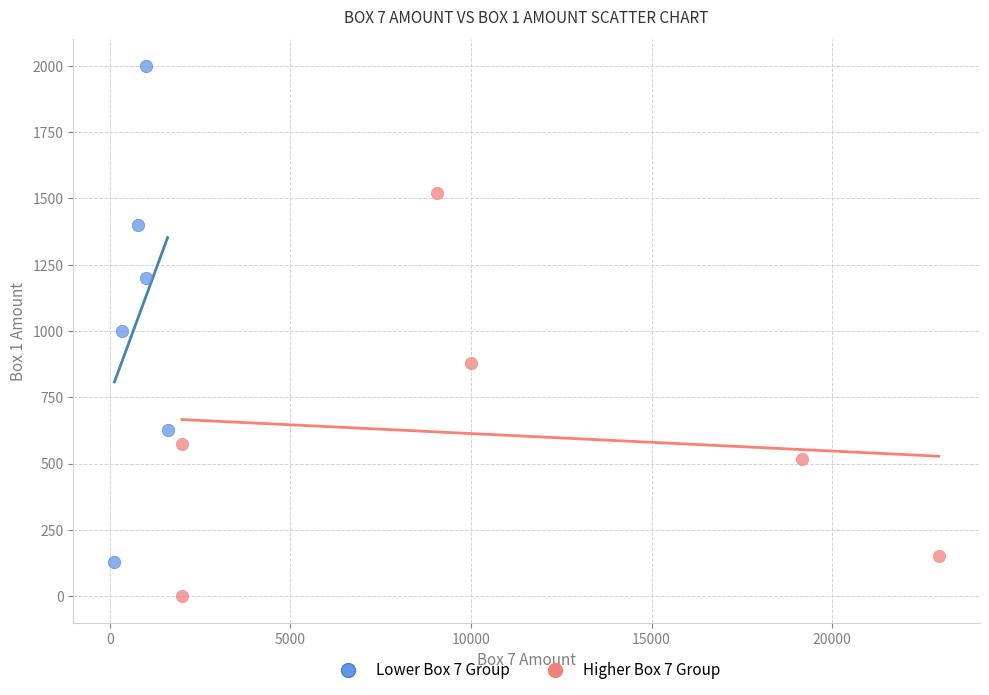

What are all the series names shown in the legend?

Lower Box 7 Group, Higher Box 7 Group